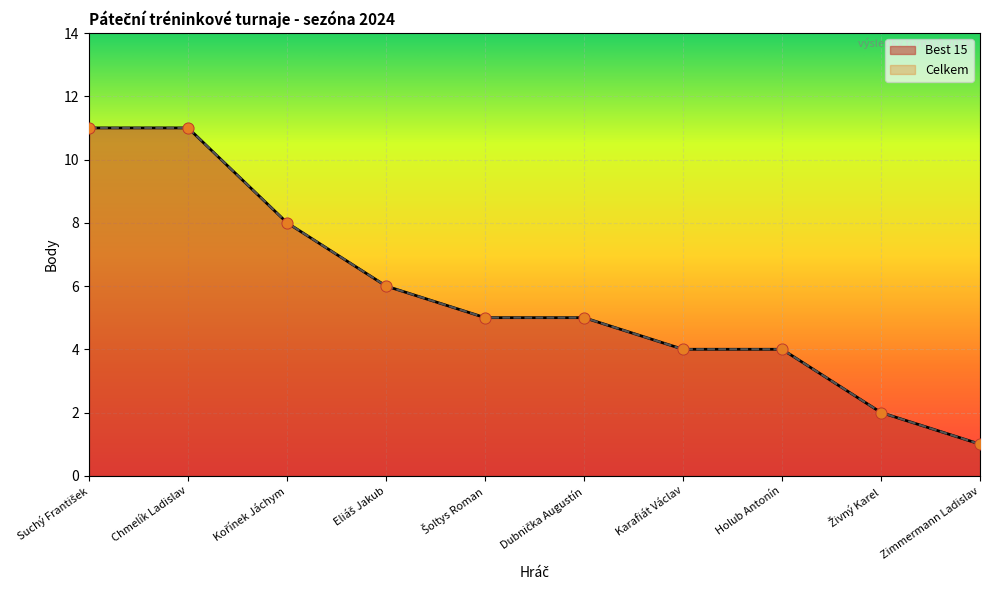

Which series contains the highest Y value?

Best 15